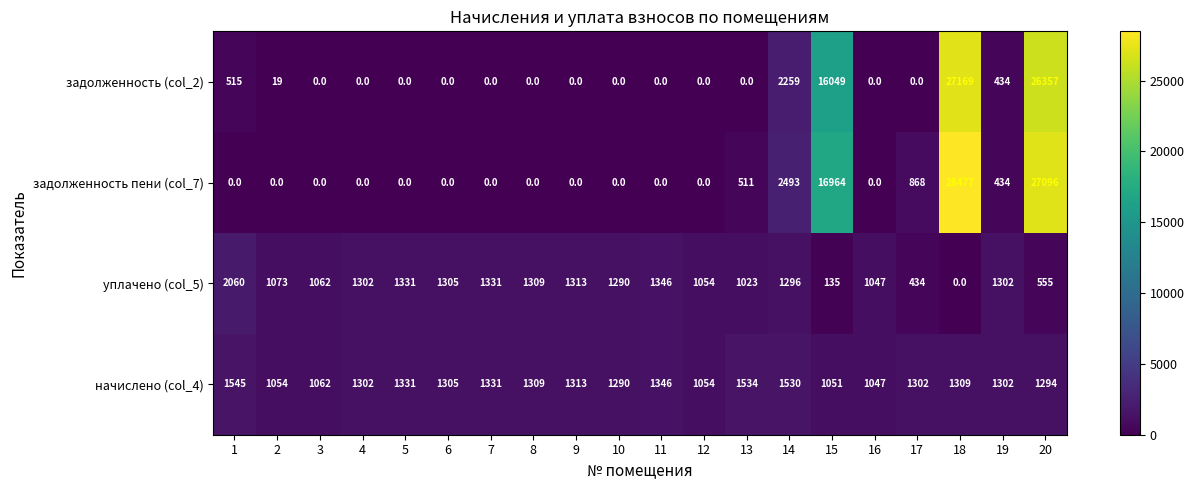

List the series in order of their peak value, lowest first.

начислено (col_4), уплачено (col_5), задолженность (col_2), задолженность пени (col_7)